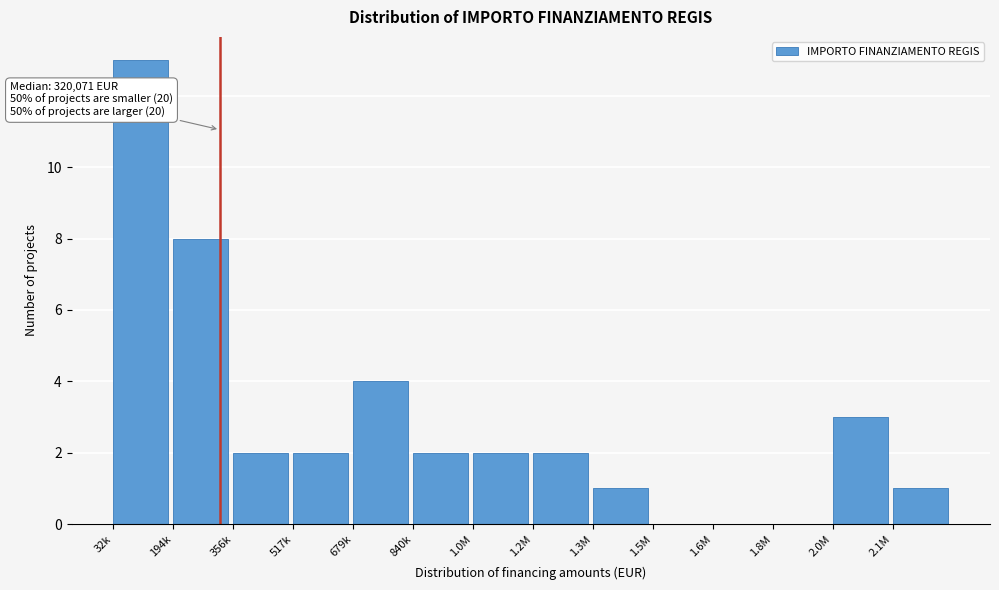

Reading left to right, transcribe all the data shown in this chart.

32k=13	194k=8	356k=2	517k=2	679k=4	840k=2	1.0M=2	1.2M=2	1.3M=1	1.5M=0	1.6M=0	1.8M=0	2.0M=3	2.1M=1